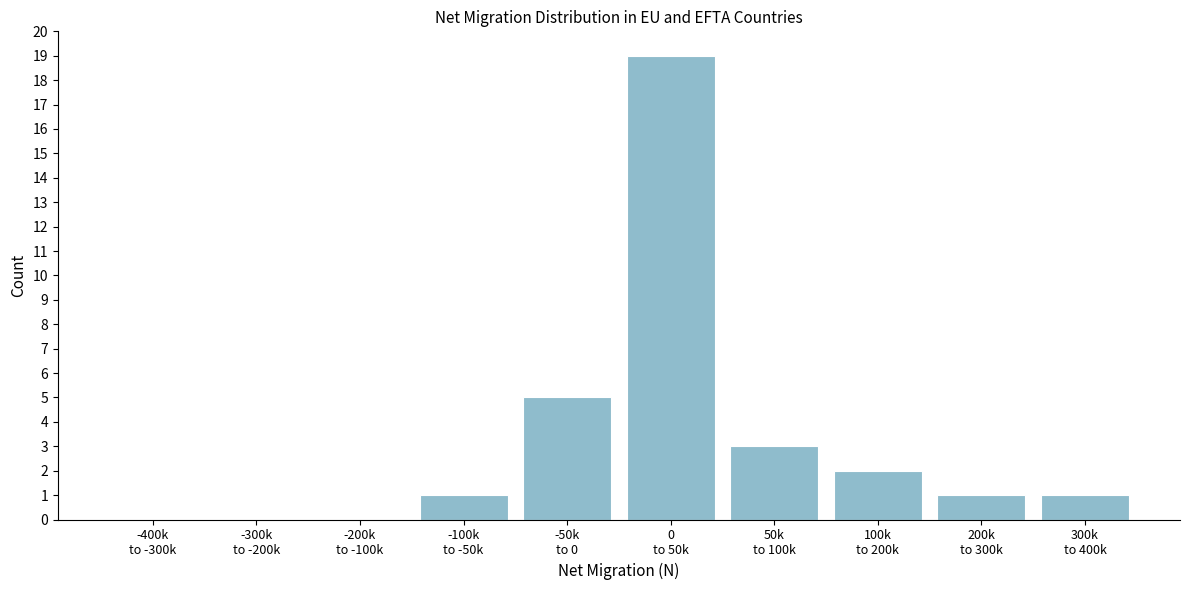

What is the sum of all values?

32